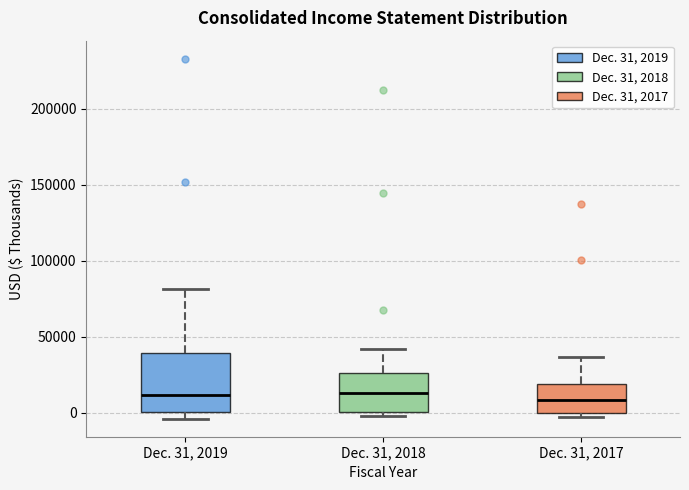

Reading left to right, read every box against the y-axis: the position of its median line, the range the box covers, and the ends of its whiskers. The values are not printed on the chart, so give them approximately, as read against the axis.

Dec. 31, 2019: median 10000, box 0 to 40000, whiskers -5000 to 80000
Dec. 31, 2018: median 15000, box 0 to 25000, whiskers 0 (just below the box's lower edge) to 40000
Dec. 31, 2017: median 10000, box 0 to 20000, whiskers -5000 to 35000